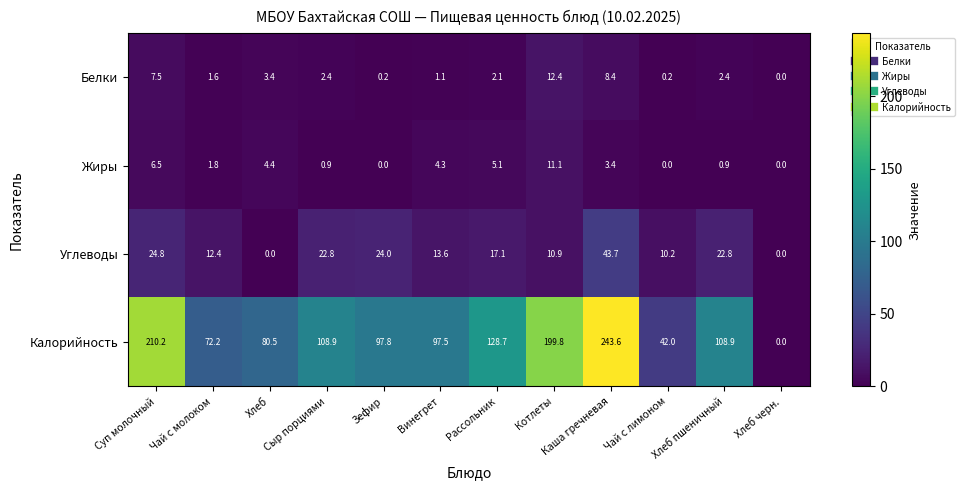

What is the difference between the highest and lowest values at Рассольник?

126.6